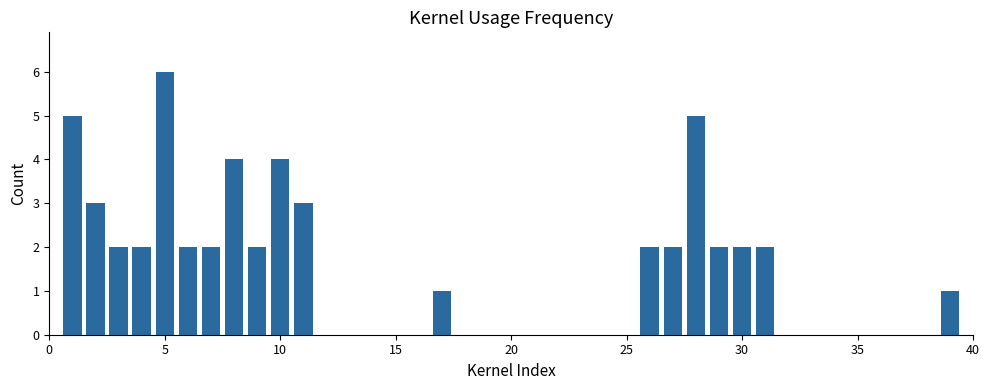

What is the value of the 17th bar from the left?

2